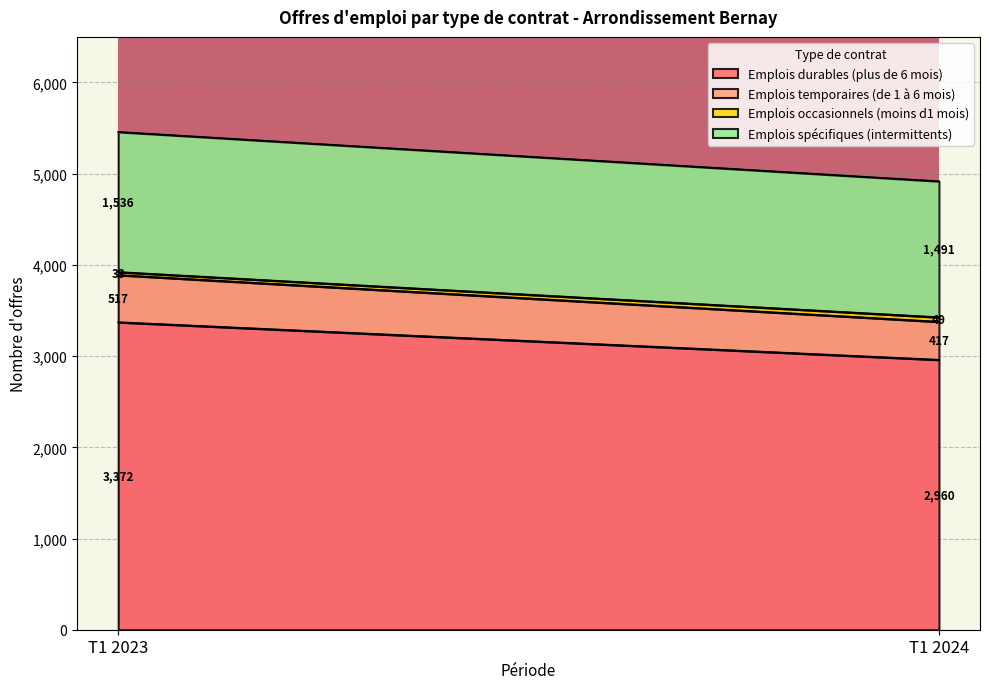

Reading left to right, extract all data points from this chart.

Emplois durables (plus de 6 mois): T1 2023=3372	T1 2024=2960
Emplois temporaires (de 1 à 6 mois): T1 2023=517	T1 2024=417
Emplois occasionnels (moins d1 mois): T1 2023=33	T1 2024=49
Emplois spécifiques (intermittents): T1 2023=1536	T1 2024=1491